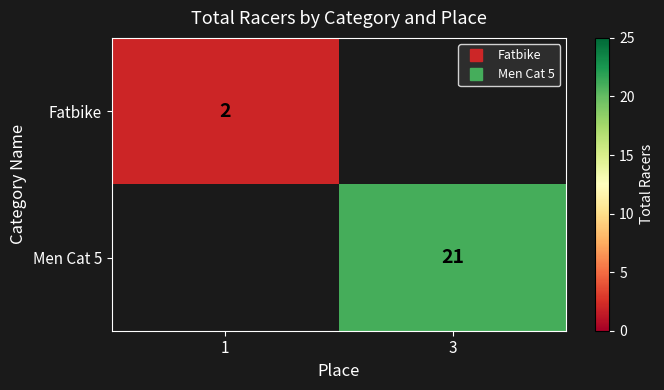

Which series has the widest spread of values?

Fatbike